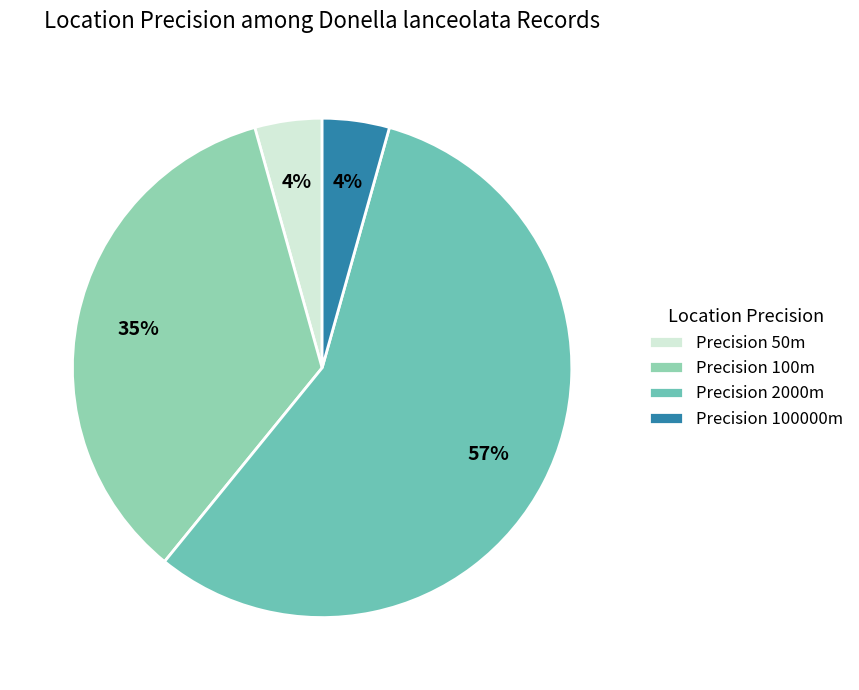

Count the number of slices in the pie.

4